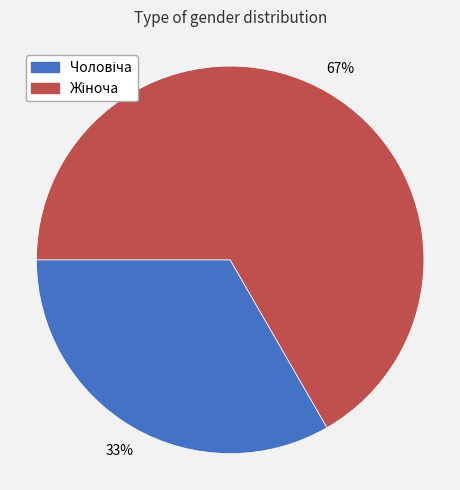

To the nearest percent, what is the average slice percentage?

50%